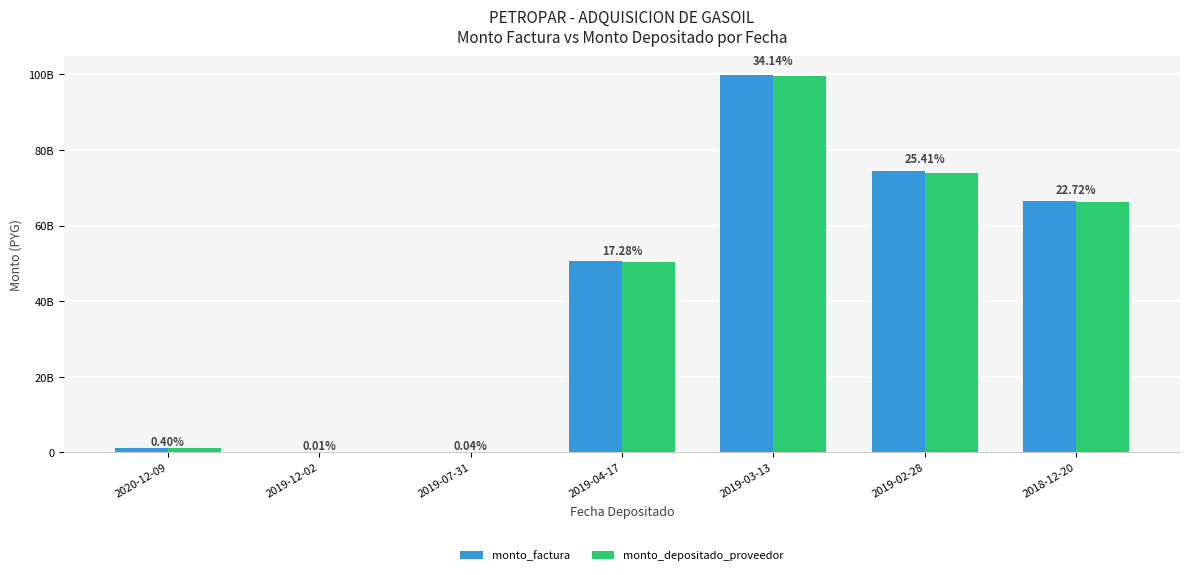

Are the bars horizontal?

No